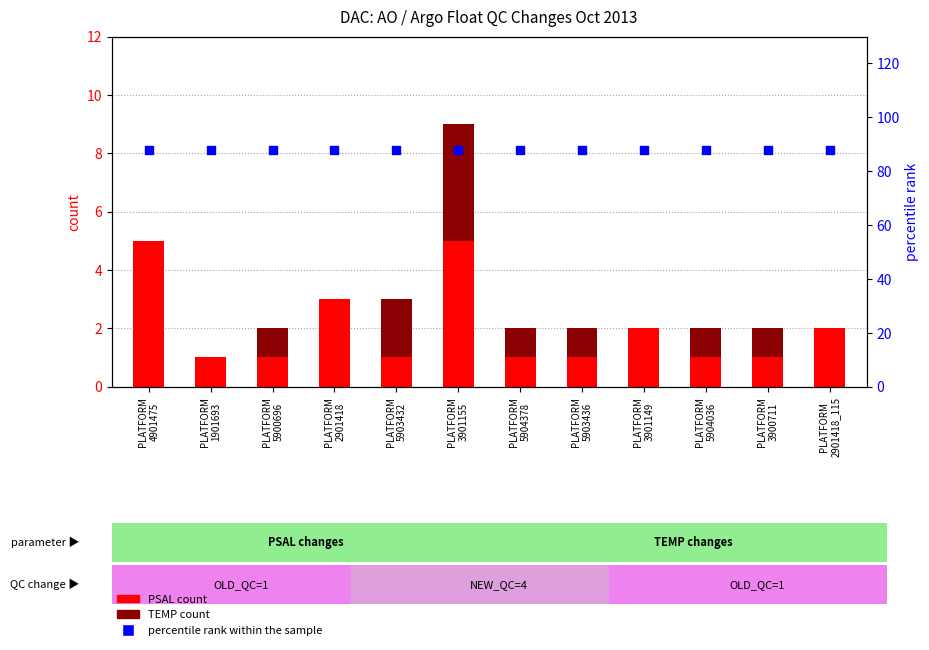

What are all the series names shown in the legend?

PSAL count, TEMP count, percentile rank within the sample